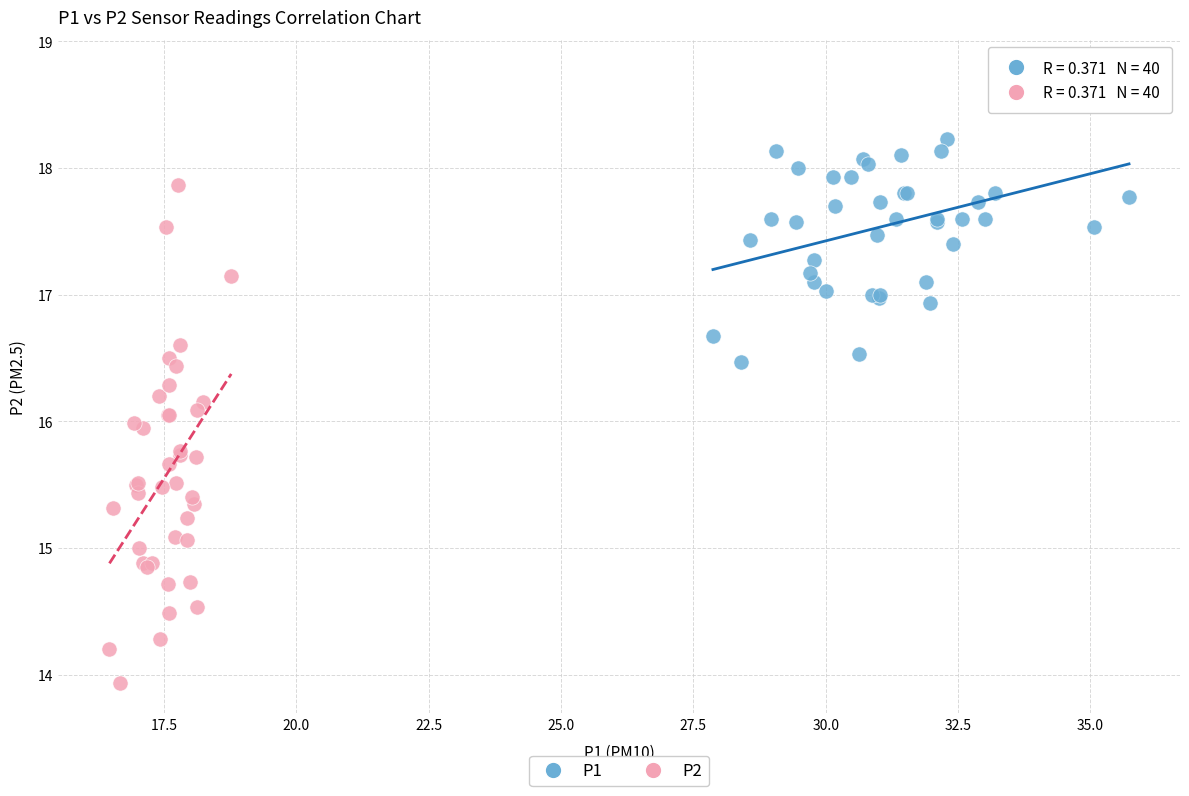

Which series reaches the minimum Y coordinate?

P2